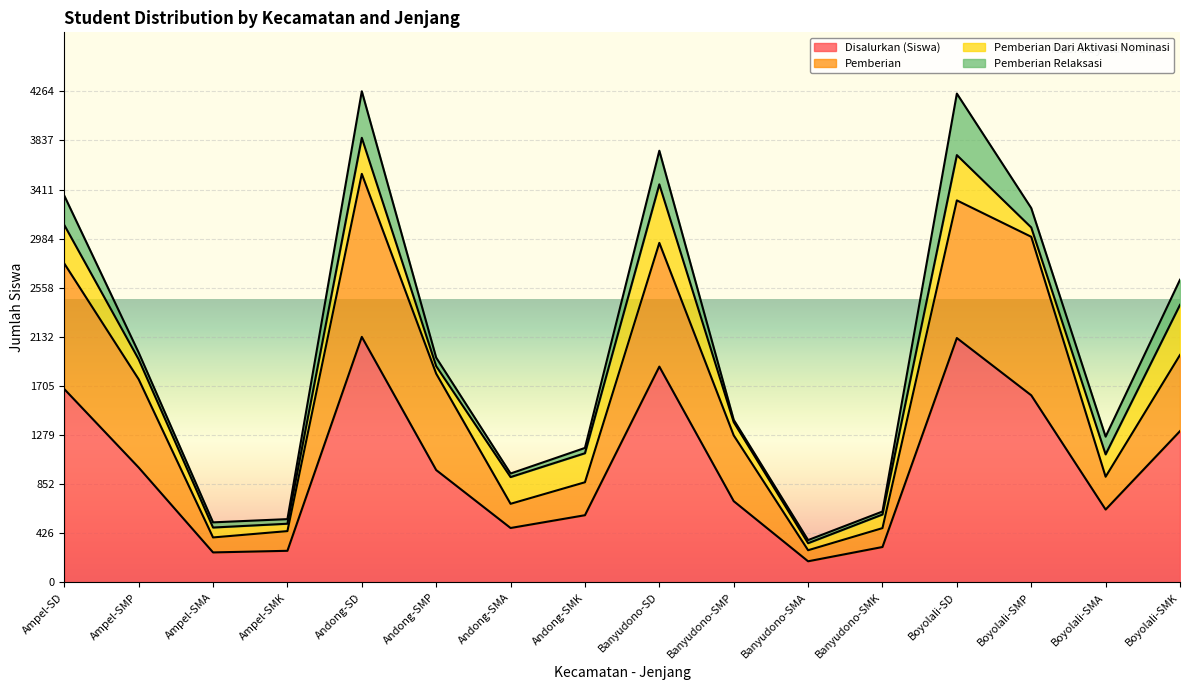

How many lines are shown in the chart?

4